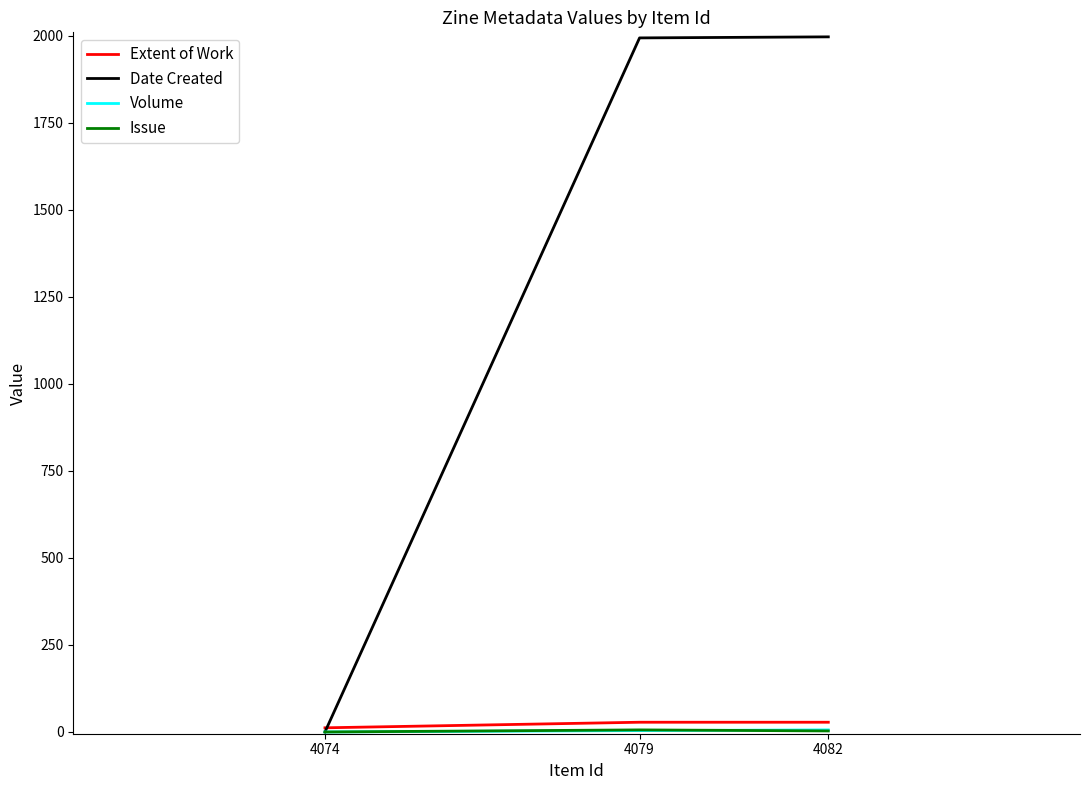

Which series has the largest range (max minus min)?

Date Created